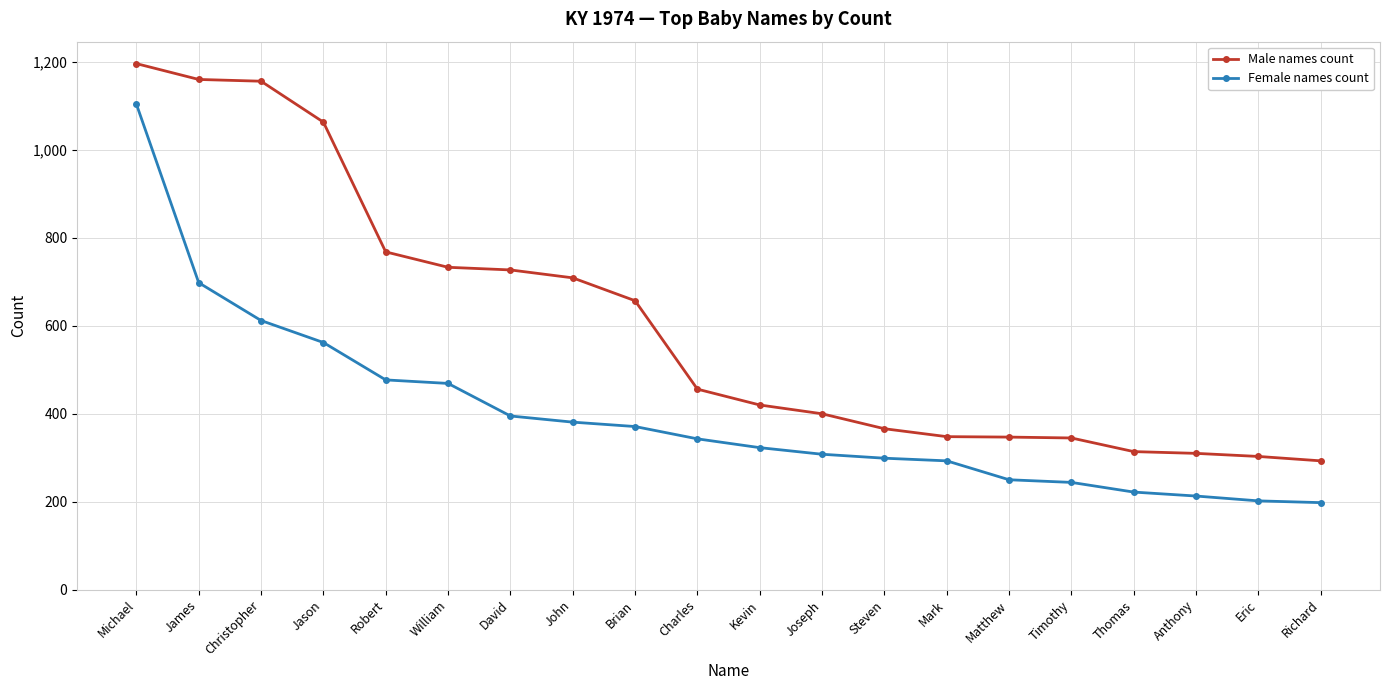

Where does the Male names count series first go above 456?

Michael